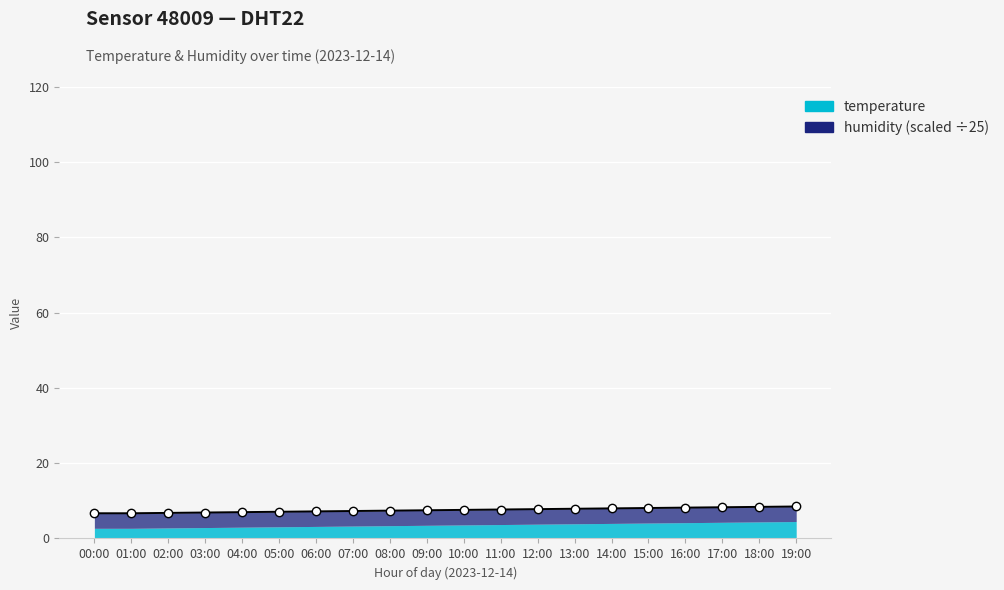

List the labels in order of value, largest first.

19:00, 18:00, 17:00, 16:00, 15:00, 14:00, 13:00, 12:00, 11:00, 10:00, 09:00, 08:00, 07:00, 06:00, 05:00, 04:00, 03:00, 02:00, 00:00, 01:00